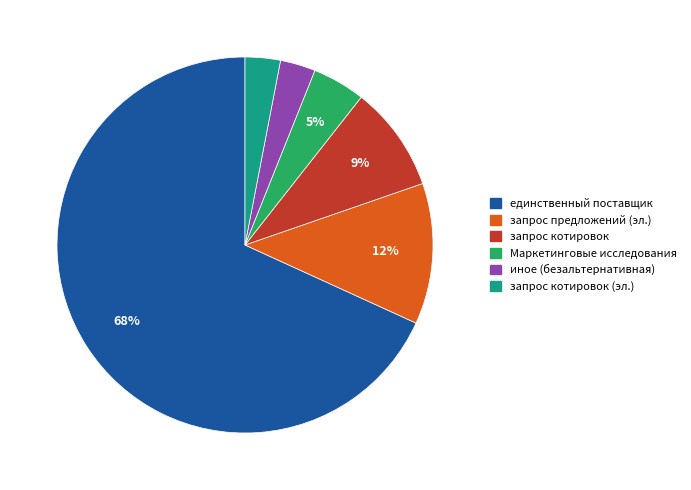

Is there any slice that represents more than half of the pie?

Yes